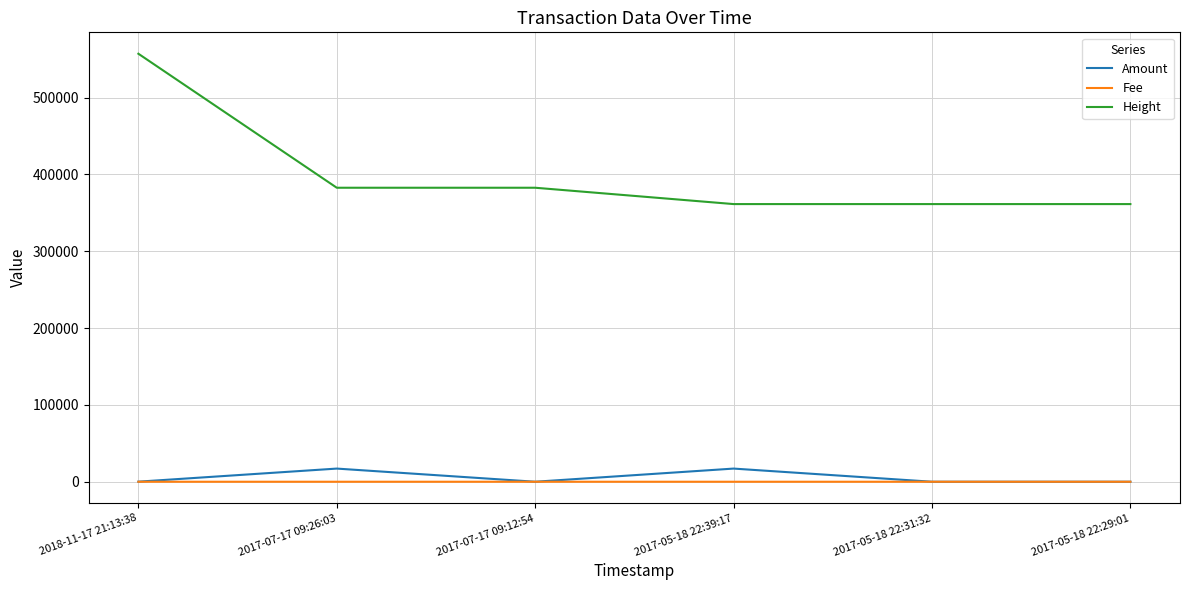

True or false: Fee and Height cross at least once.

False